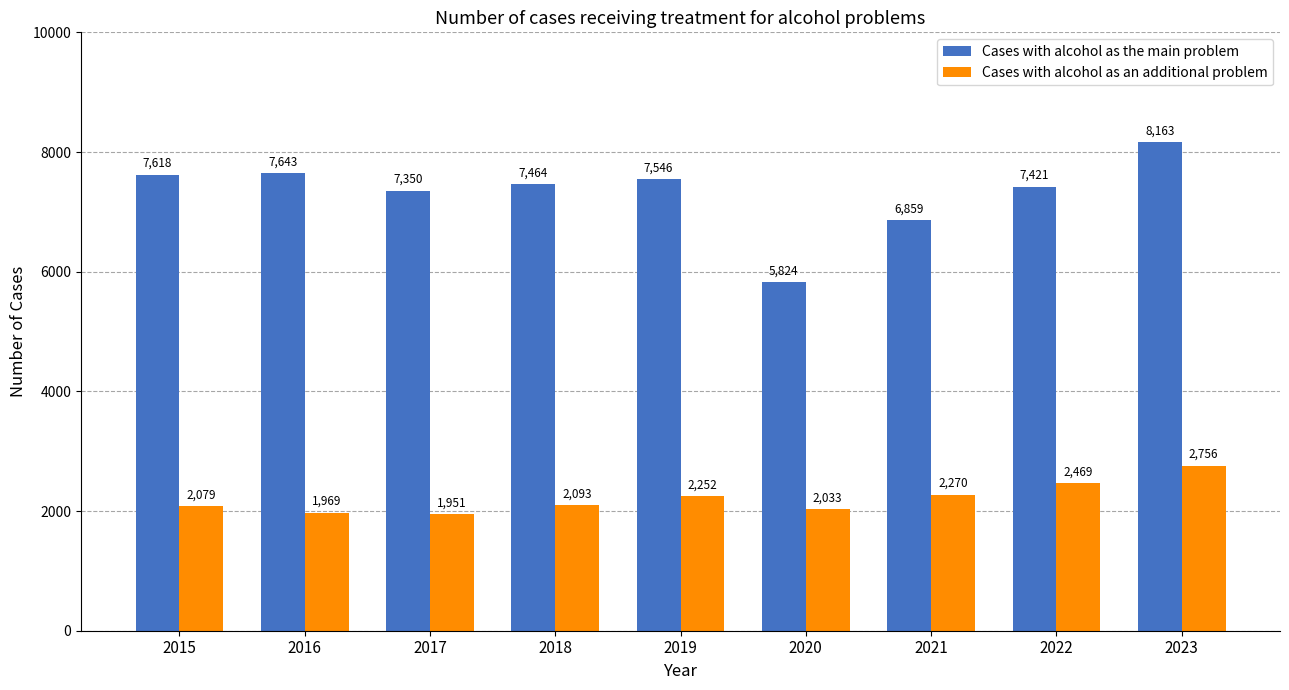

What is the smallest value displayed?

1951